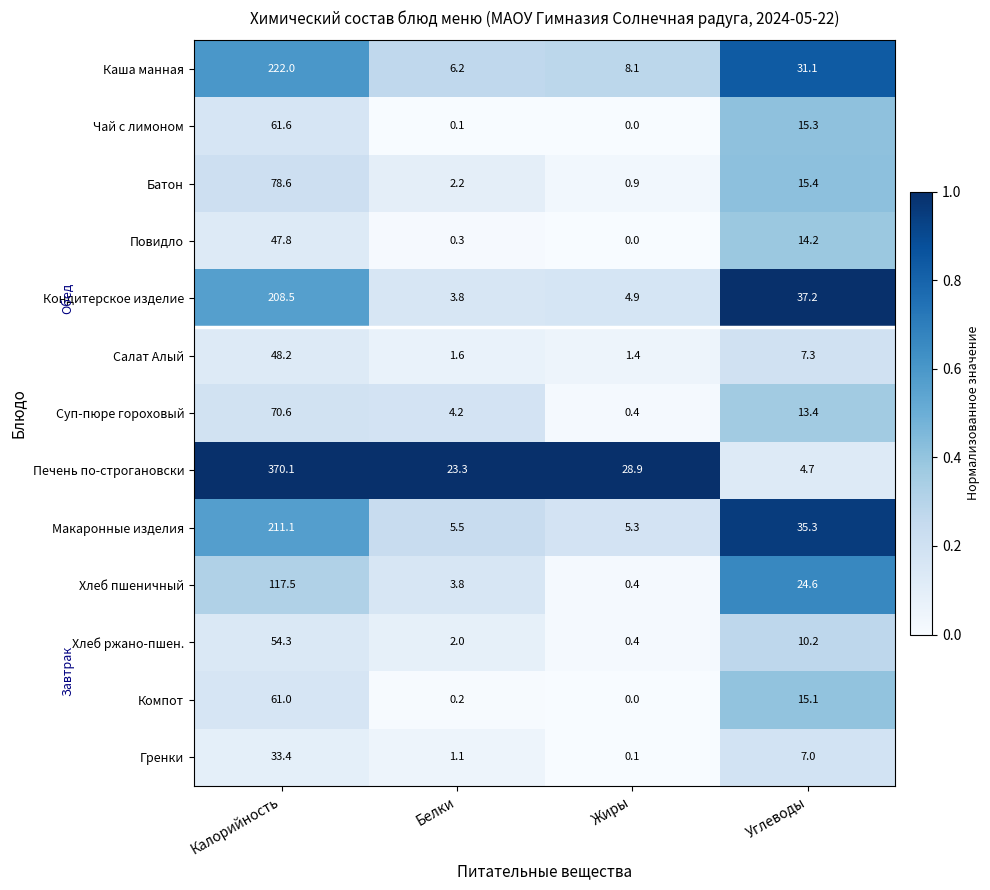

Which label corresponds to the smallest value in the chart?

Жиры